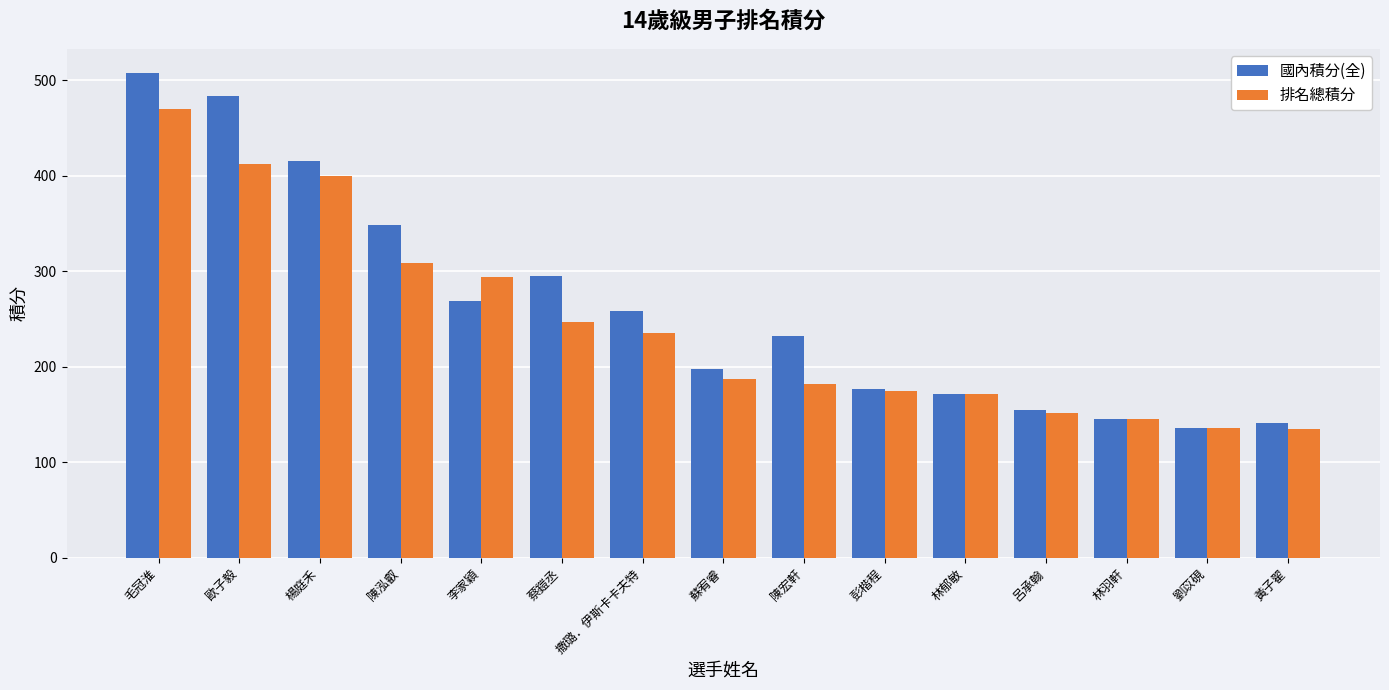

List the series in order of their peak value, lowest first.

排名總積分, 國內積分(全)